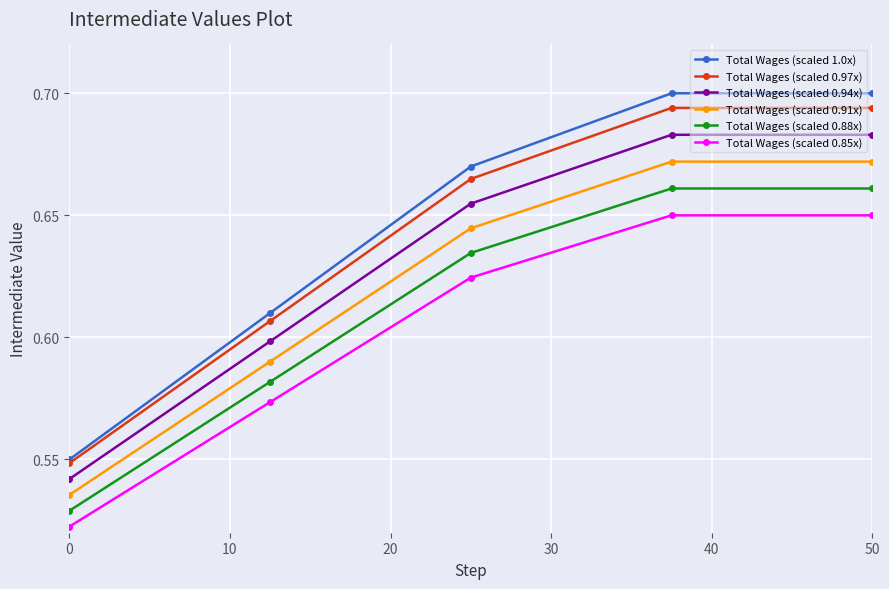

What are all the series names shown in the legend?

Total Wages (scaled 1.0x), Total Wages (scaled 0.97x), Total Wages (scaled 0.94x), Total Wages (scaled 0.91x), Total Wages (scaled 0.88x), Total Wages (scaled 0.85x)